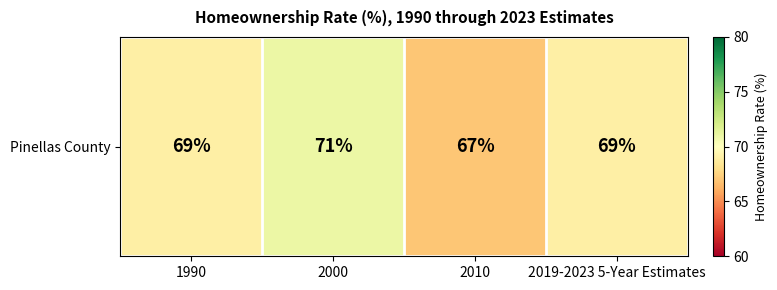

Rank the categories by value from lowest to highest.

2010, 1990, 2019-2023 5-Year Estimates, 2000